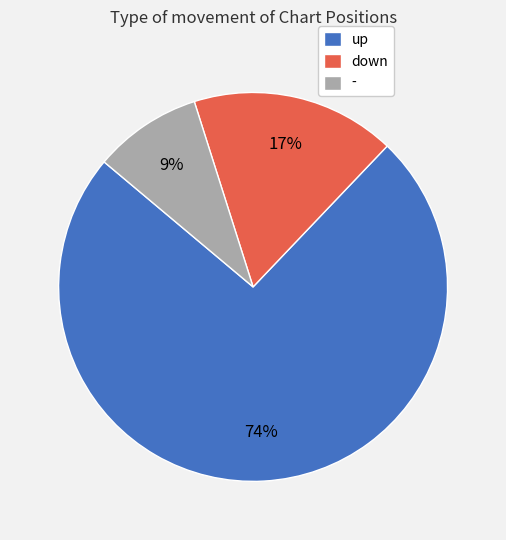

Is there a majority slice in this chart?

Yes